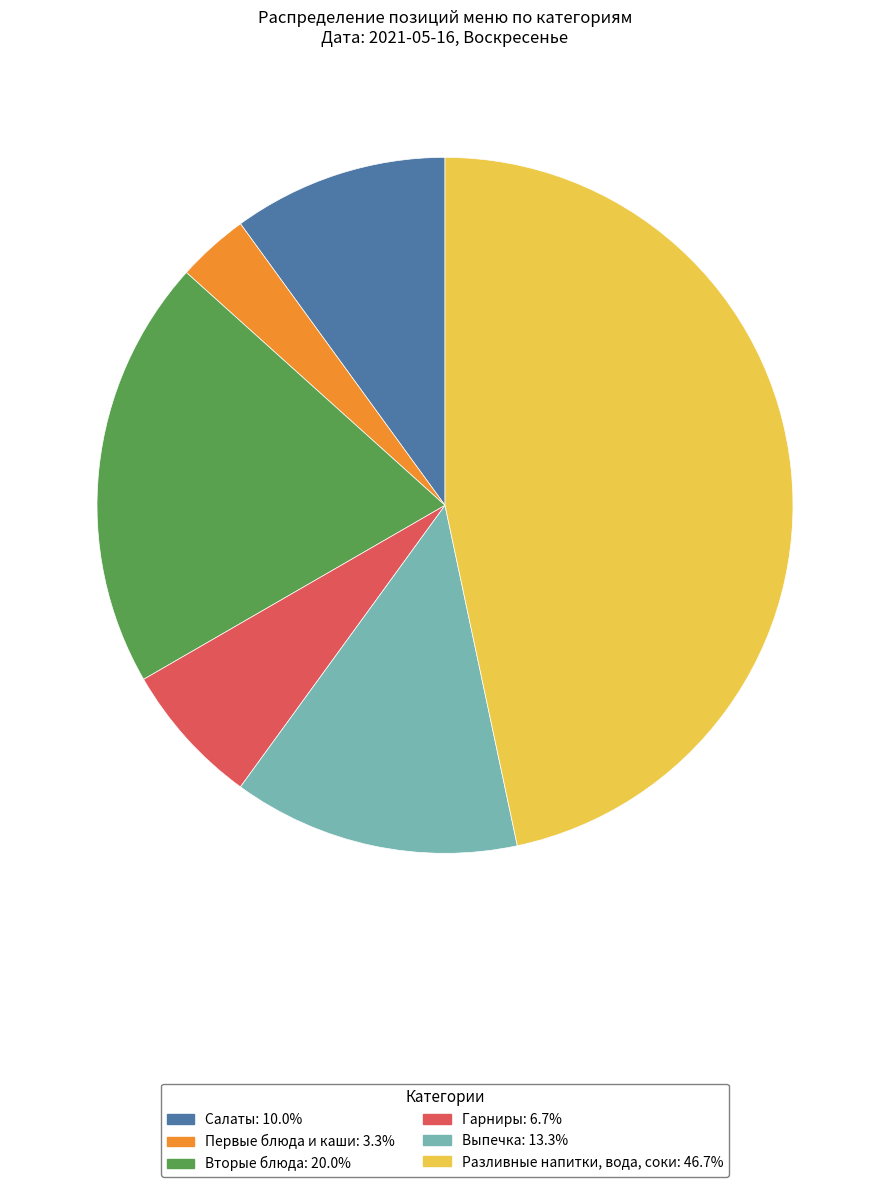

Does Вторые блюда represent more than half of the total?

No